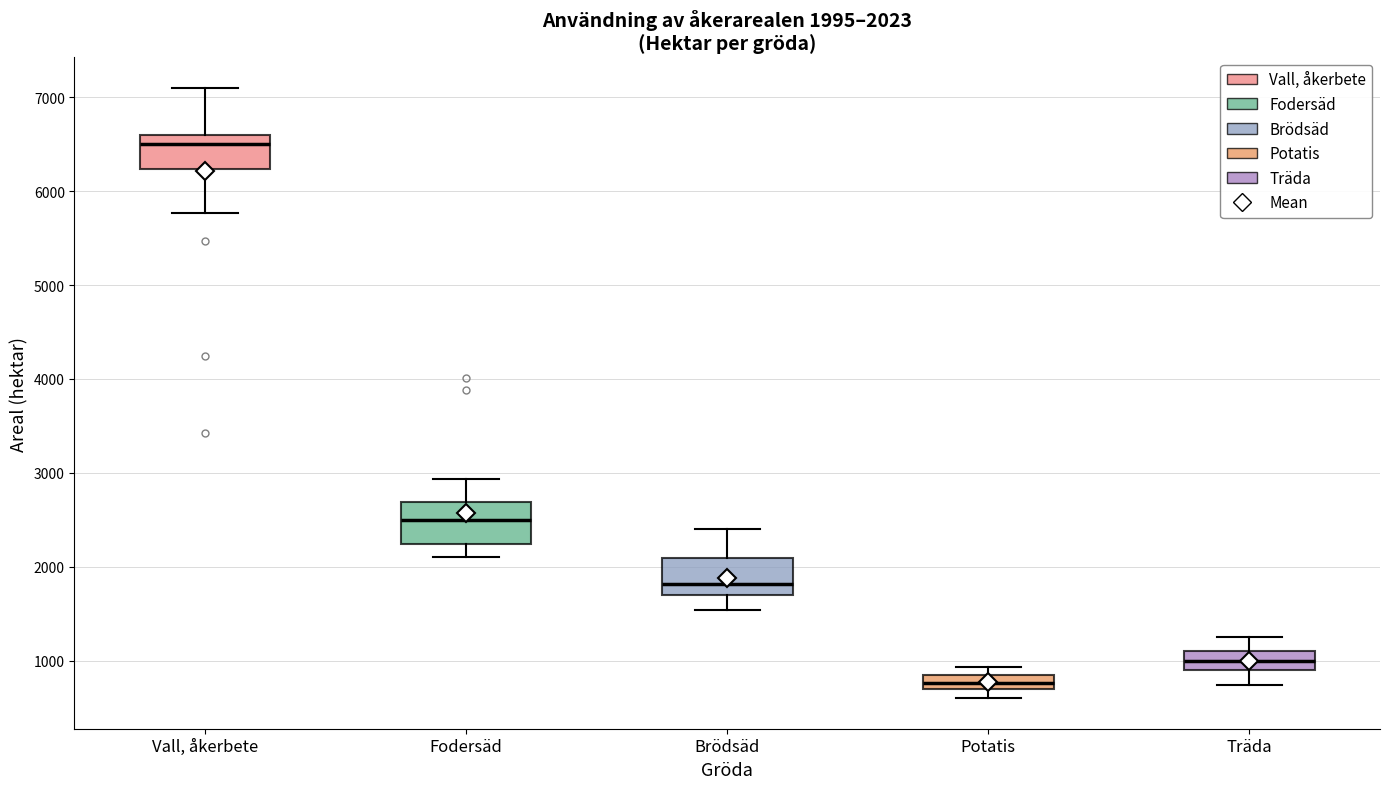

Which box has the lowest median line?

Potatis